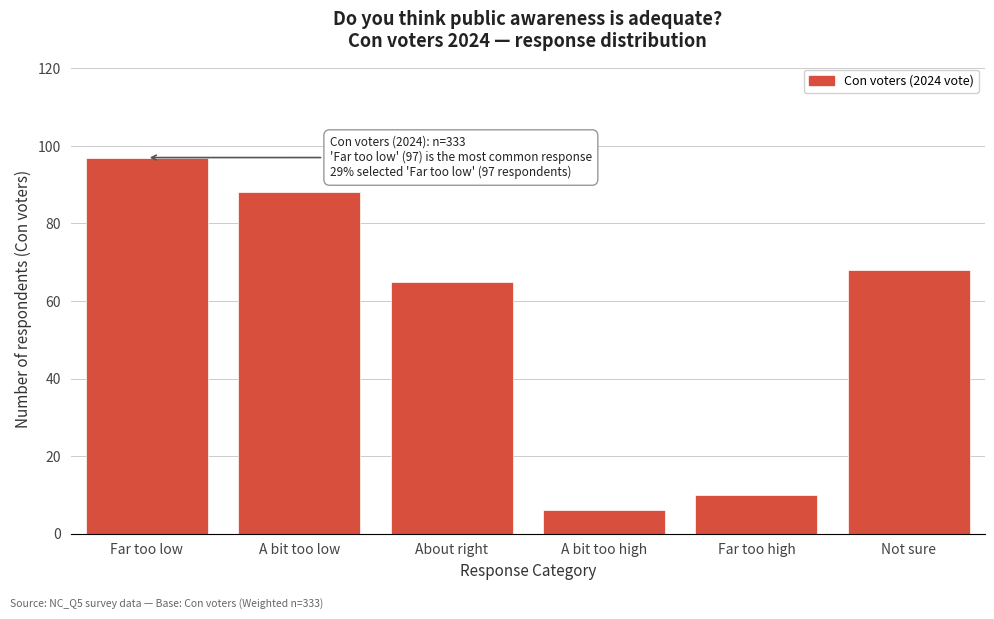

Reading left to right, transcribe all the data shown in this chart.

97	88	65	6	10	68